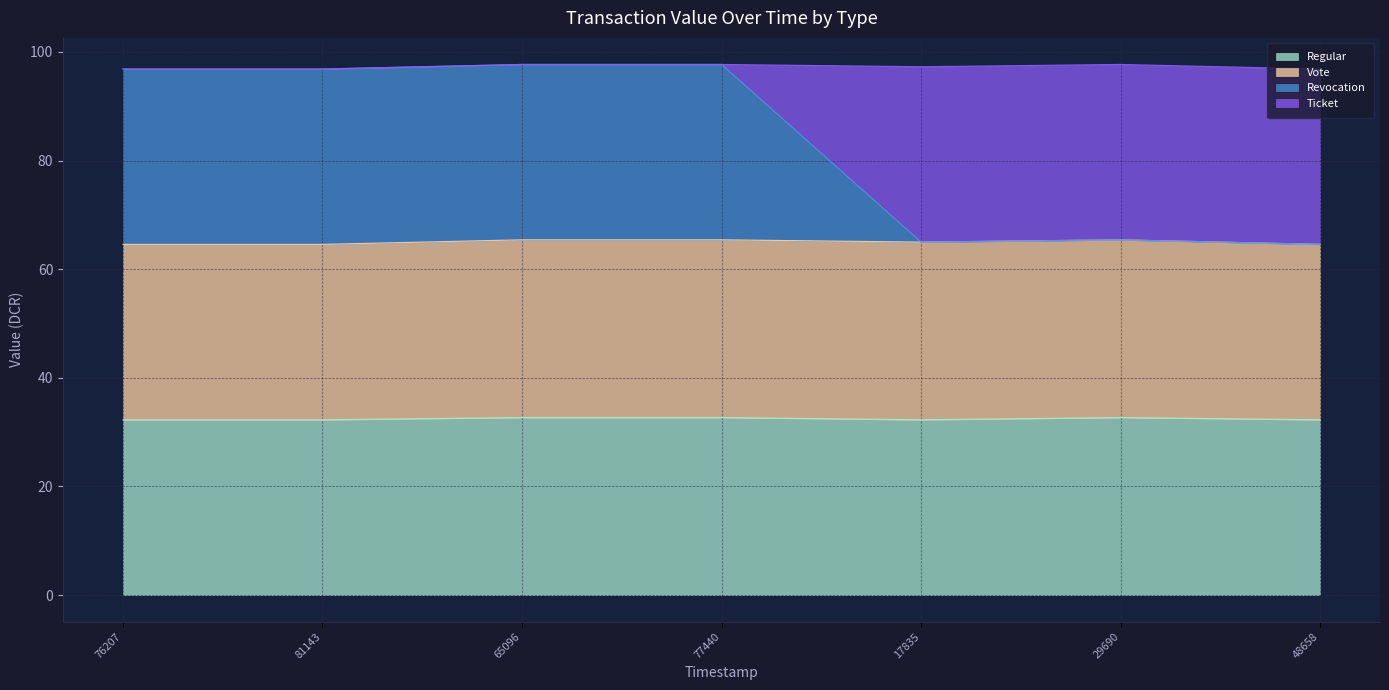

What is the total value across all series at 77440?

97.7